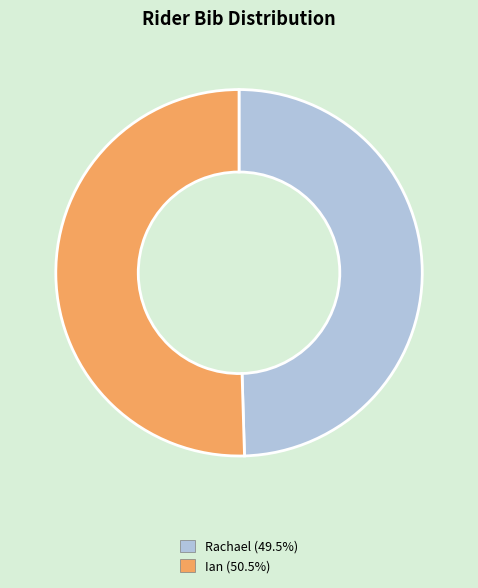

Does any single category account for the majority?

Yes